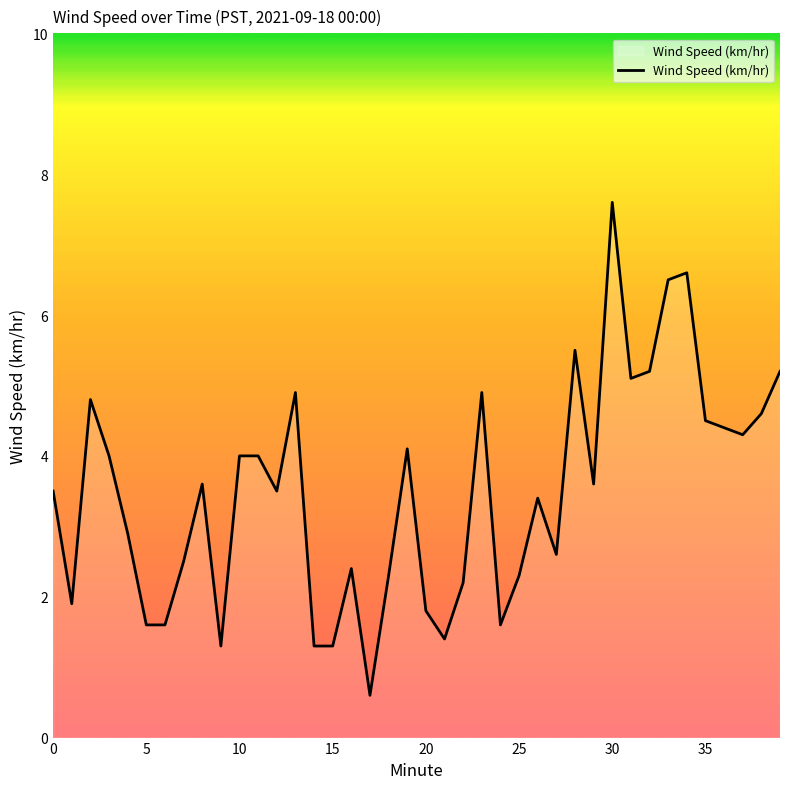

What is the sum of all values?

139.4